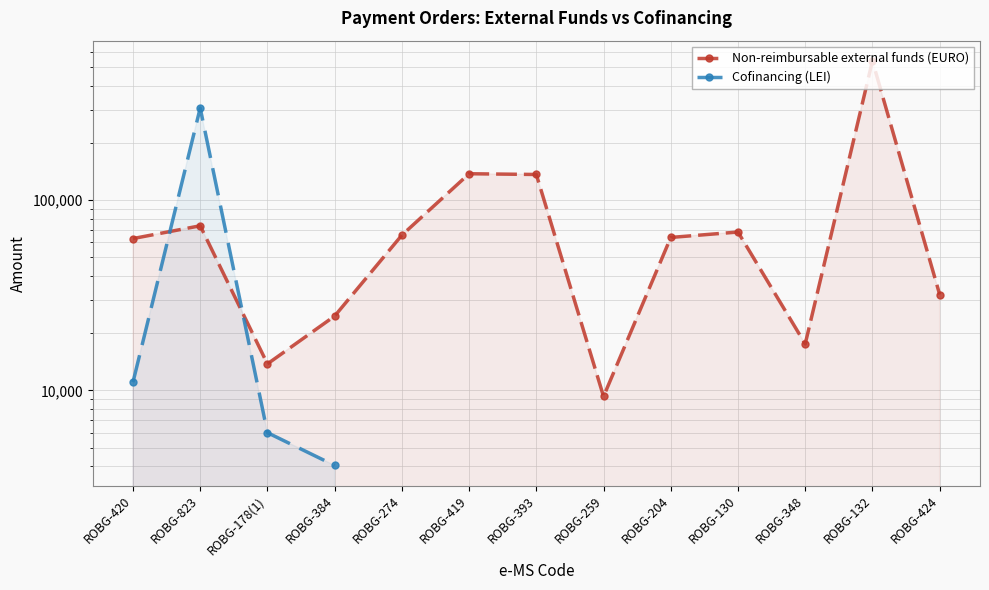

What is the label of the 13th point from the right?

ROBG-420